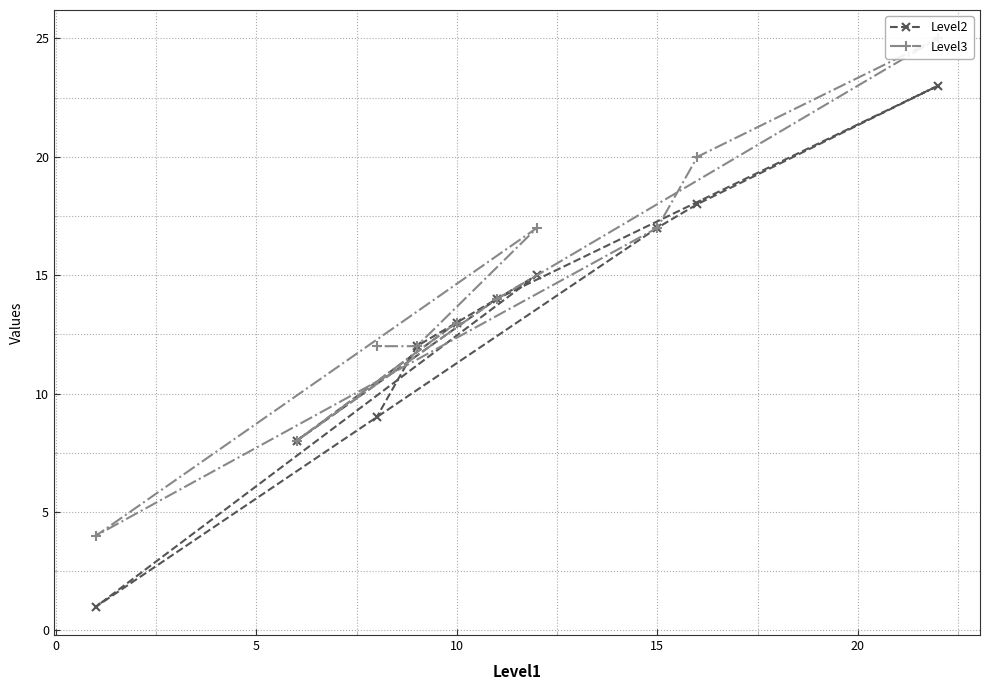

True or false: Level2 has a value of 27 at 15.

False